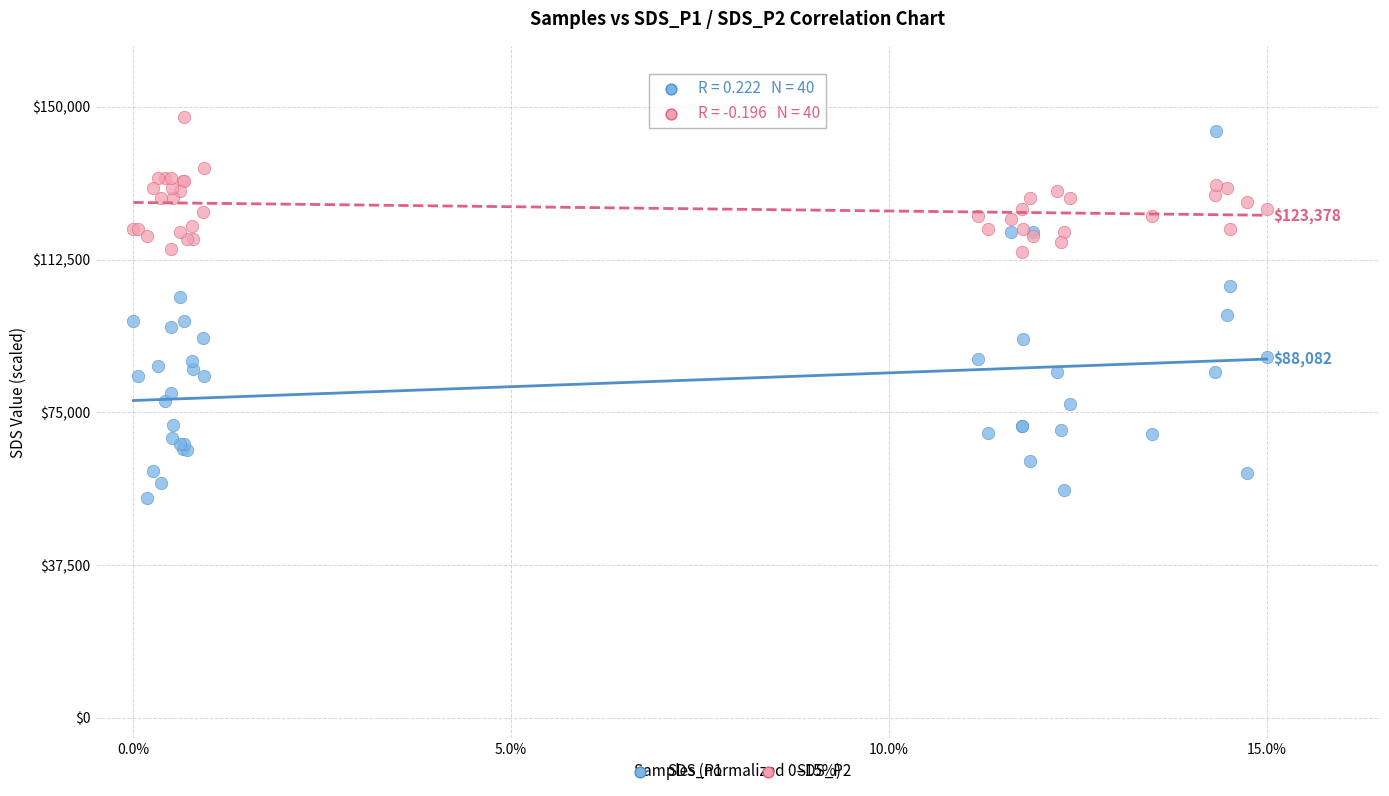

Which series reaches the minimum Y coordinate?

SDS_P1